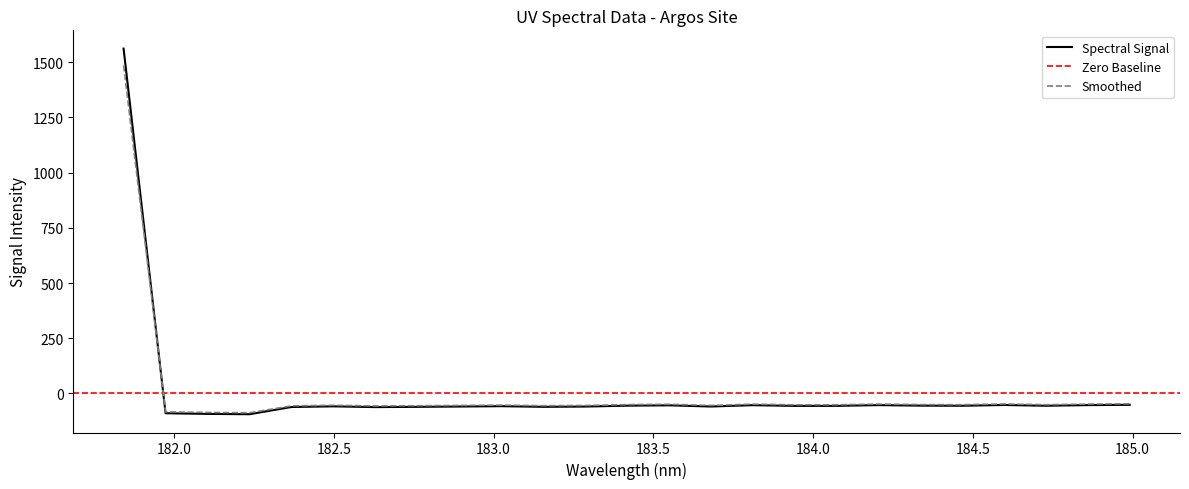

What is the smallest value displayed?

-94.3